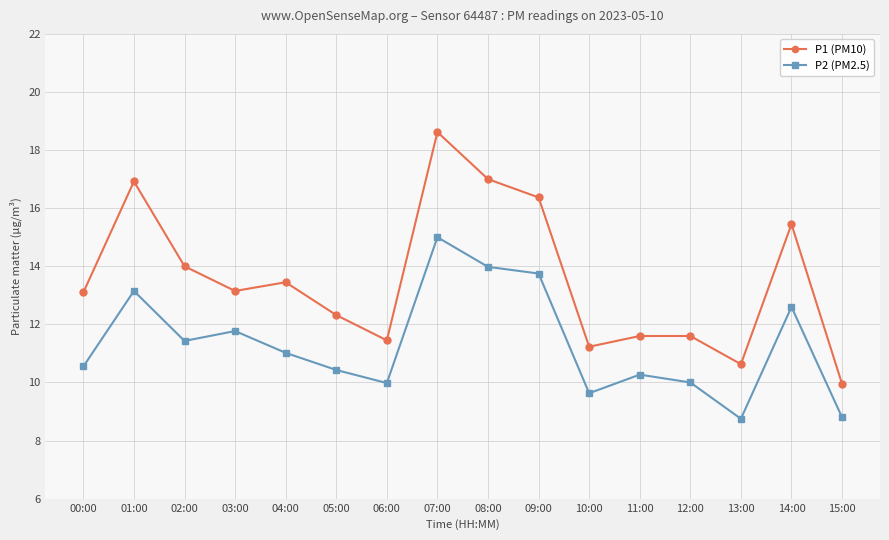

Is the value of P1 (PM10) at 09:00 greater than the value of P2 (PM2.5) at 07:00?

Yes